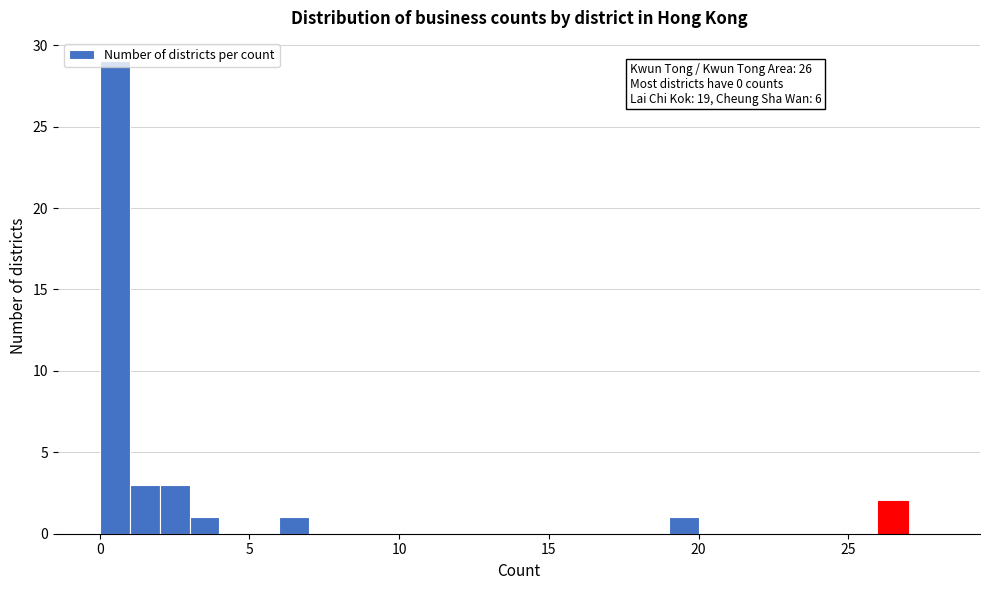

Read against the x-axis, roughly where is the centre of the tallest bar?

0.5